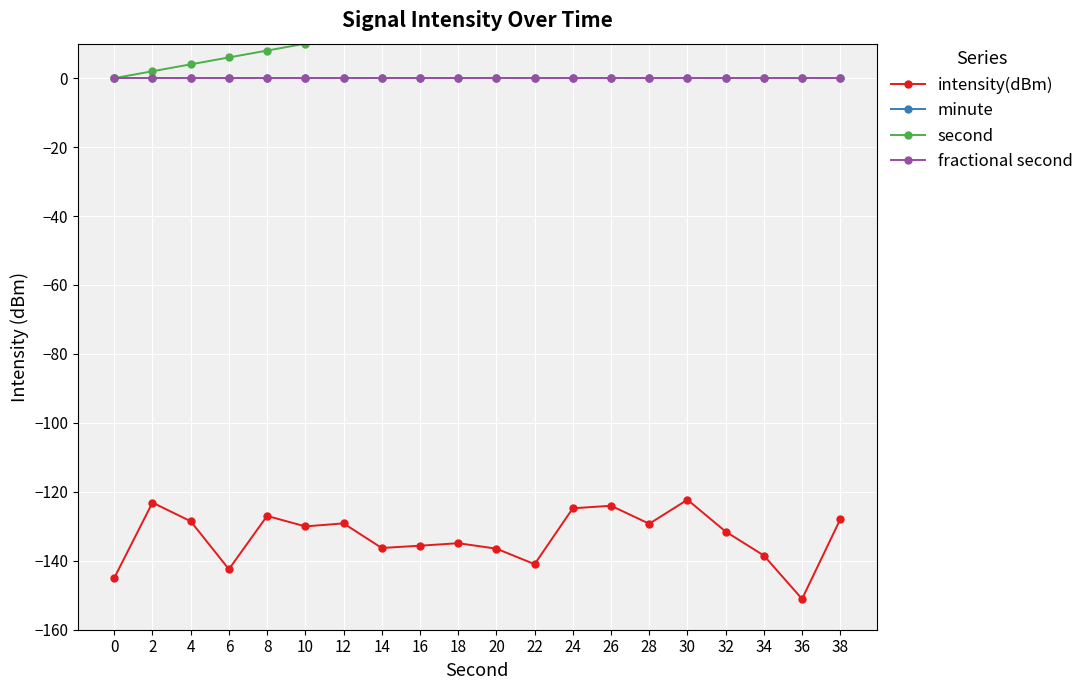

What is the difference between the highest and lowest values at 6?

148.5